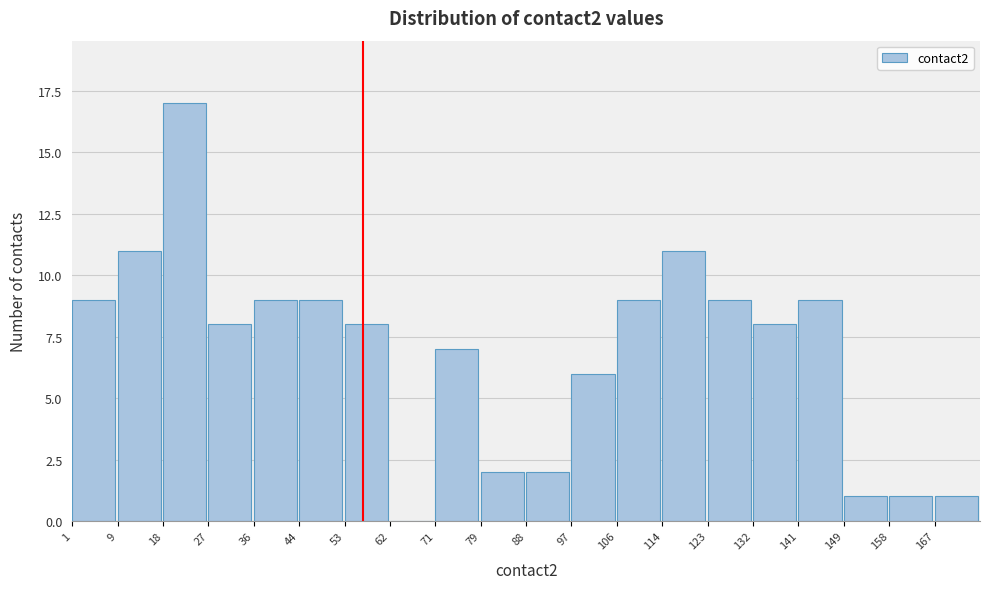

Reading left to right, transcribe this chart: for each bar, give the range it covers on the x-axis and its height. Neither the bar edges nor the heights are printed on the chart, so give them approximately, as read against the axes.

1 to 10: 9
10 to 19: 11
19 to 27: 17
27 to 36: 8
36 to 45: 9
45 to 54: 9
54 to 62: 8
62 to 71: 0
71 to 80: 7
80 to 89: 2
89 to 97: 2
97 to 106: 6
106 to 115: 9
115 to 124: 11
124 to 132: 9
132 to 141: 8
141 to 150: 9
150 to 159: 1
159 to 167: 1
167 to 176: 1